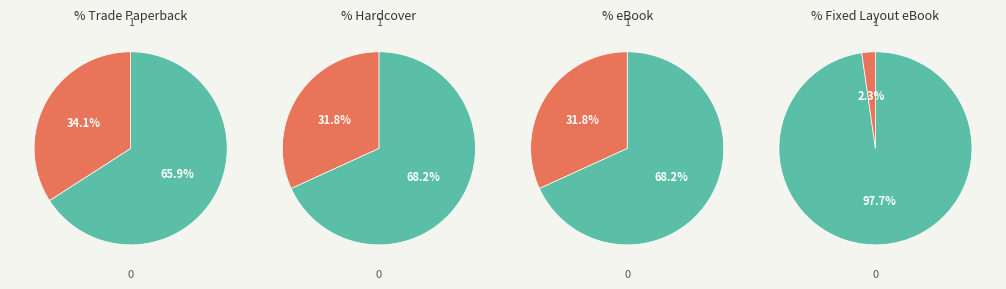

Rank the categories by value from lowest to highest.

Fixed Layout eBook, Hardcover, eBook, Trade Paperback